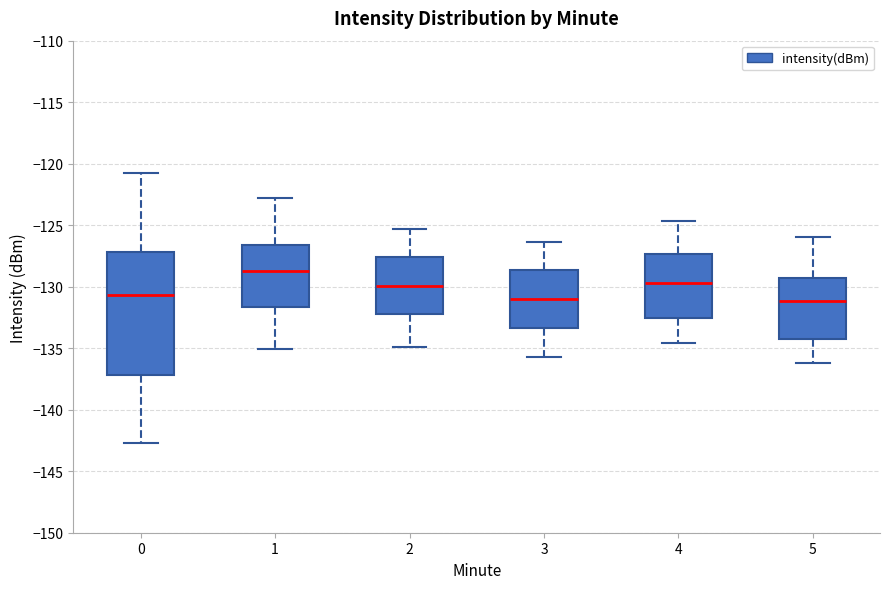

Reading left to right, transcribe this box plot: for each box, give where its median line is, the range the box spans, and where its two whiskers end, as read against the y-axis. The values are not printed on the chart, so give them approximately, as read against the axis.

0: median -130.5, box -137.0 to -127.0, whiskers -142.5 to -120.5
1: median -128.5, box -131.5 to -126.5, whiskers -135.0 to -123.0
2: median -130.0, box -132.0 to -127.5, whiskers -135.0 to -125.5
3: median -131.0, box -133.5 to -128.5, whiskers -135.5 to -126.5
4: median -129.5, box -132.5 to -127.5, whiskers -134.5 to -124.5
5: median -131.0, box -134.0 to -129.5, whiskers -136.0 to -126.0